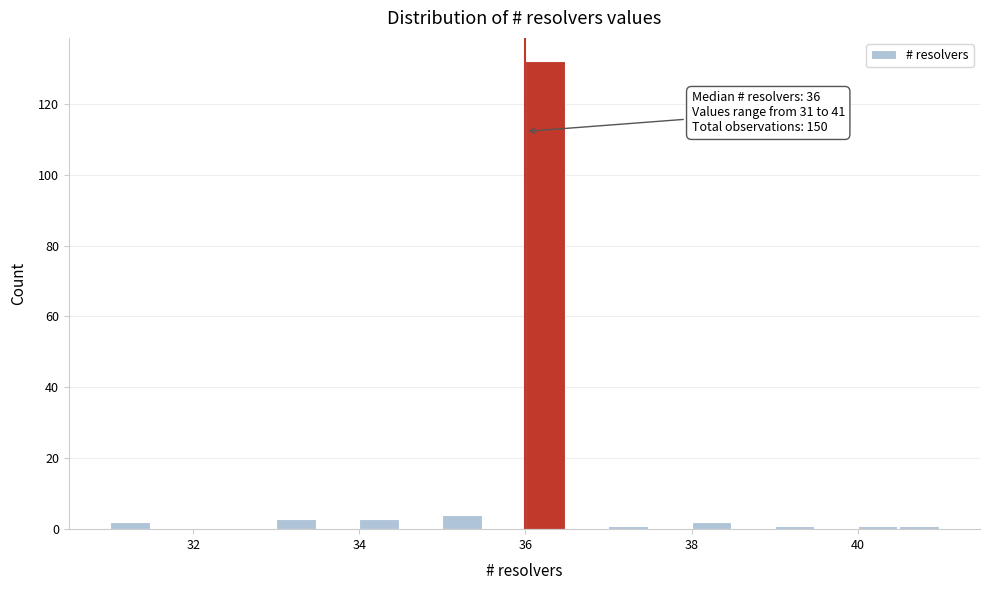

Around what value on the x-axis is the tallest bar? Give the approximate position of its centre, as read against the axis.

36.2